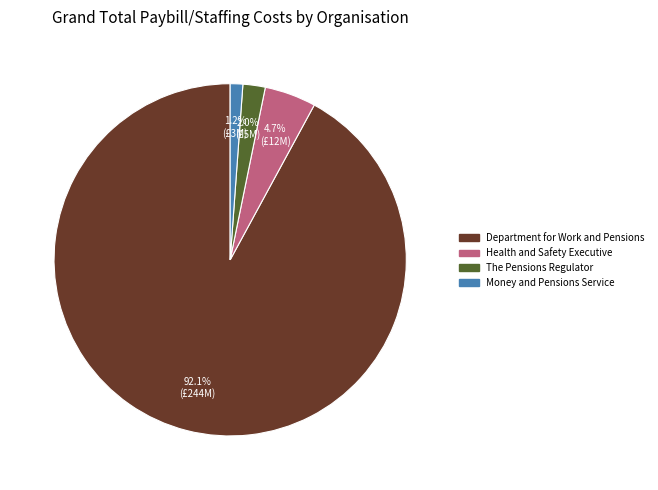

Count the number of slices in the pie.

4